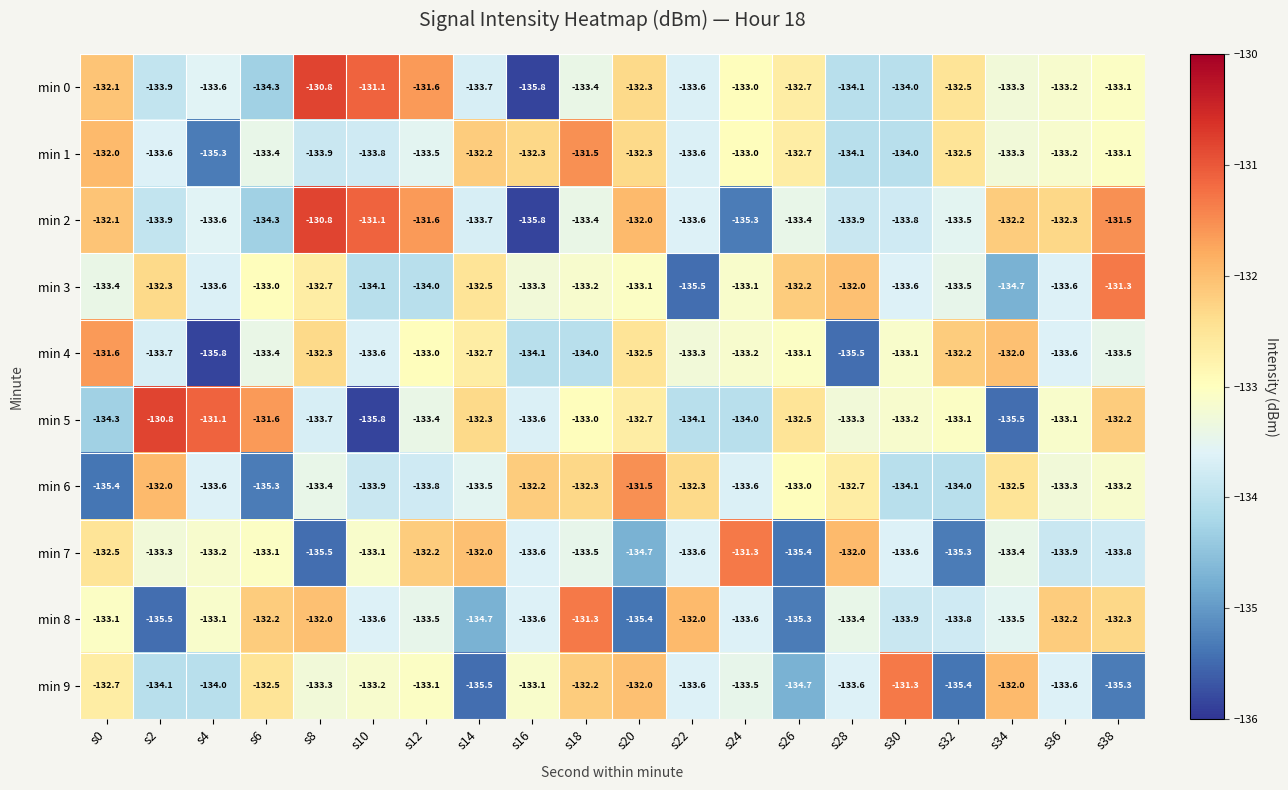

What is the sum of the min 0 values at s8 and s20?

-263.1